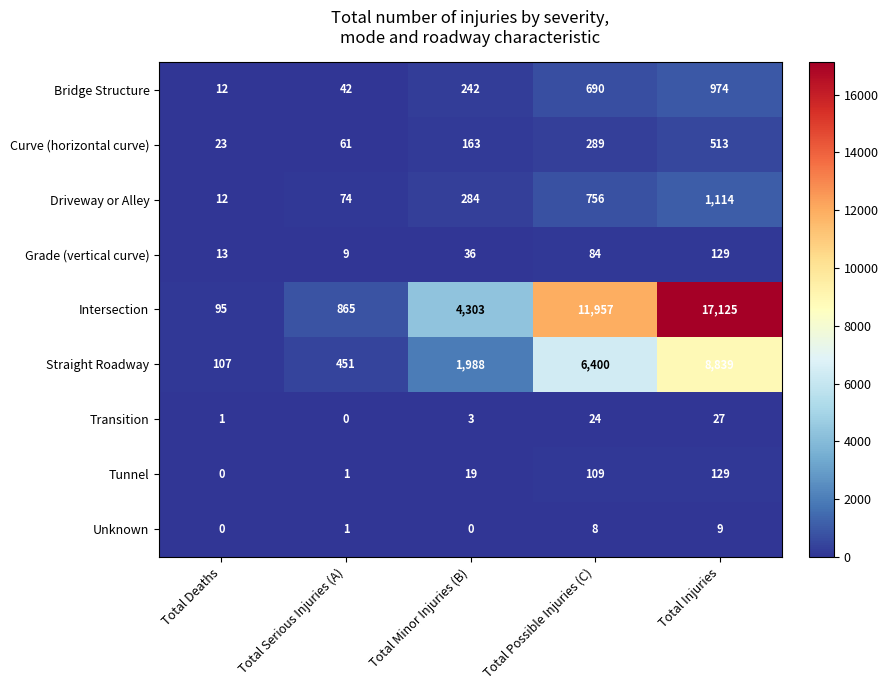

What is the total value across all series at Total Serious Injuries (A)?

1504